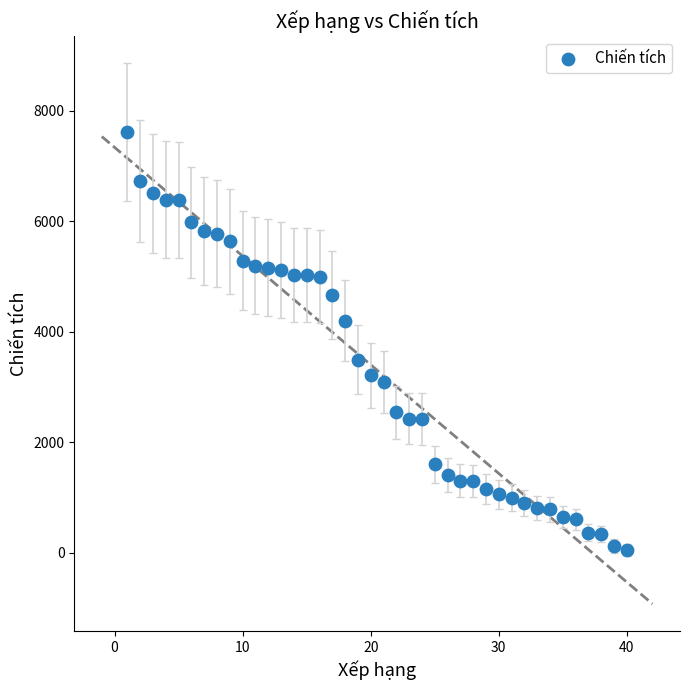

What is the range of Y values (max minus min)?

7558